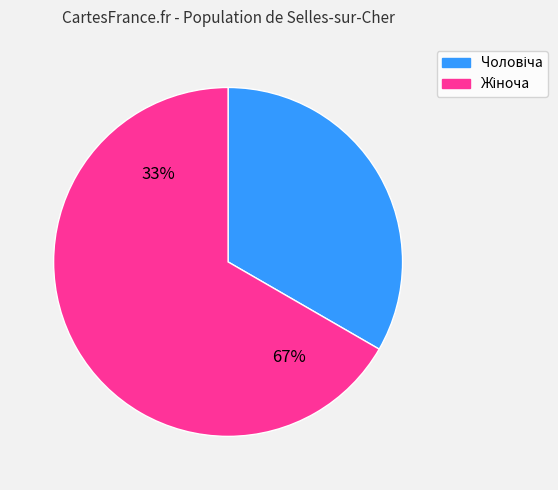

Is the sum of Жіноча and Чоловіча greater than half?

Yes